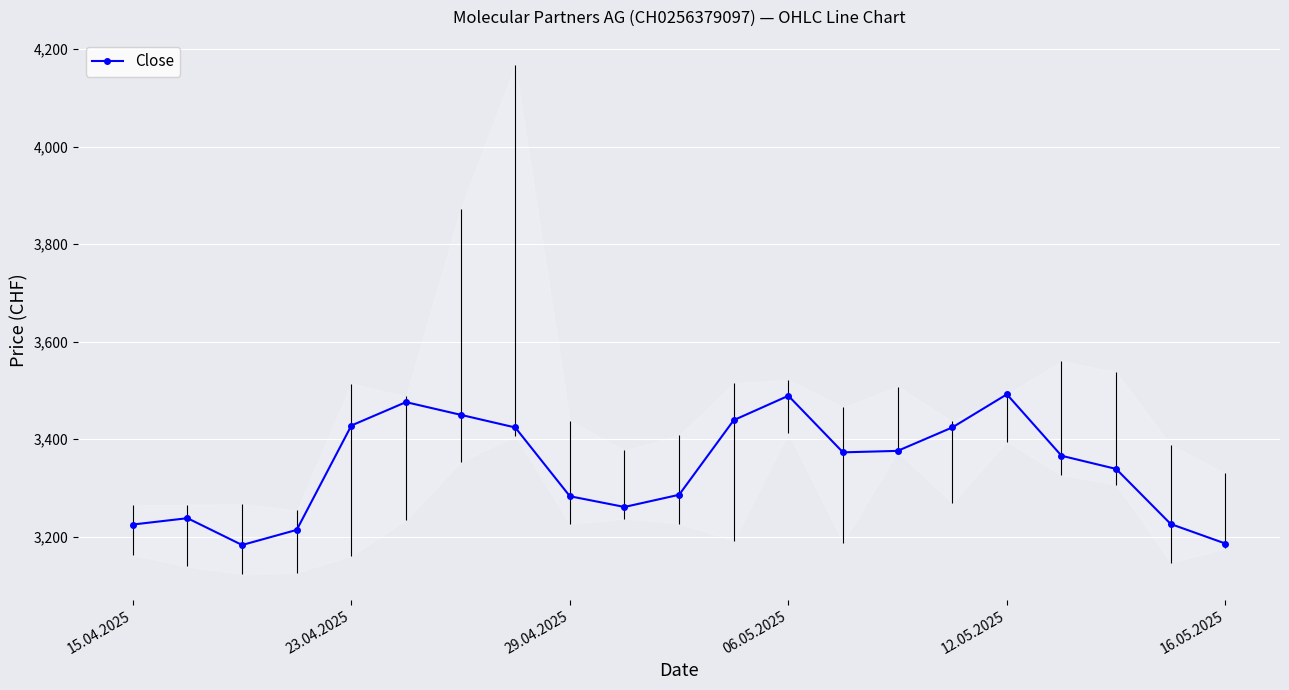

True or false: Close has more than 0 interior local peaks.

True